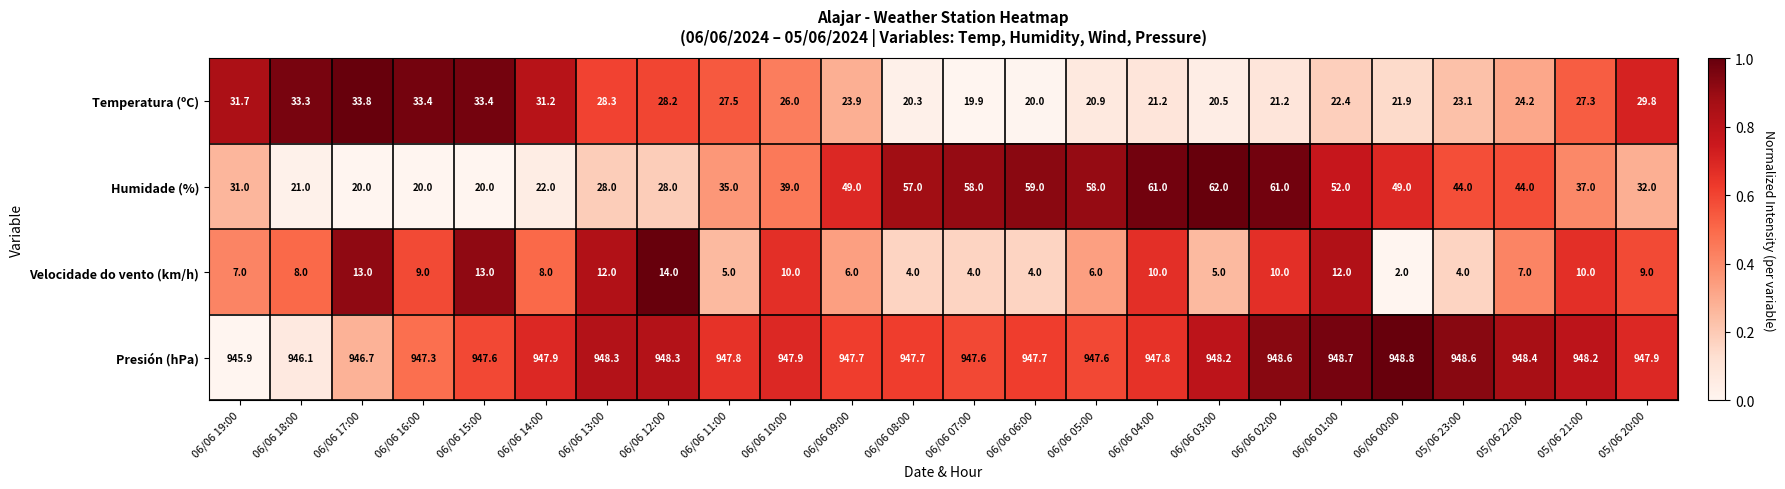

What is the total value across all series at 06/06 05:00?

1032.5